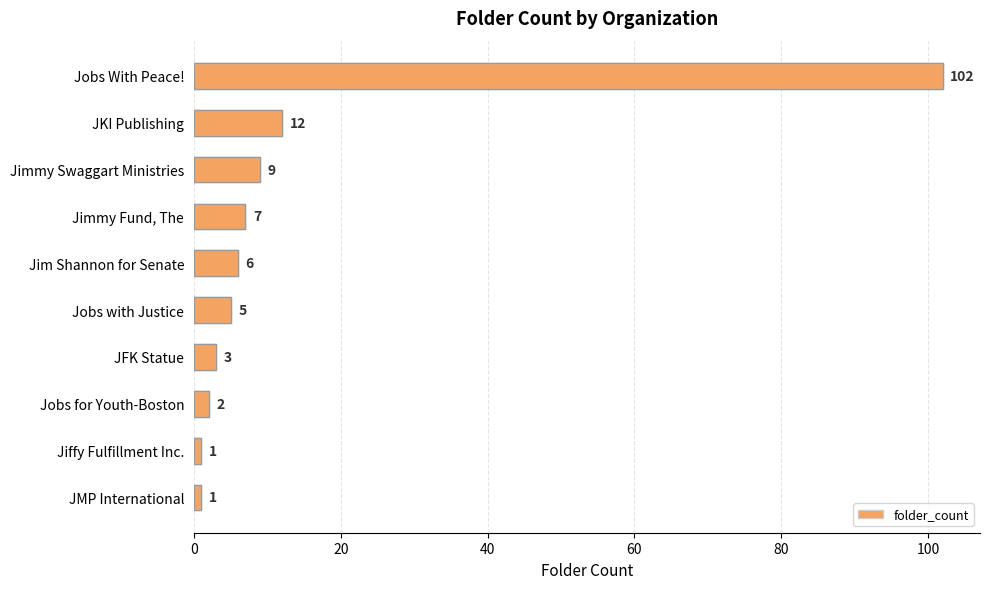

What position from the top is Jobs with Justice?

6